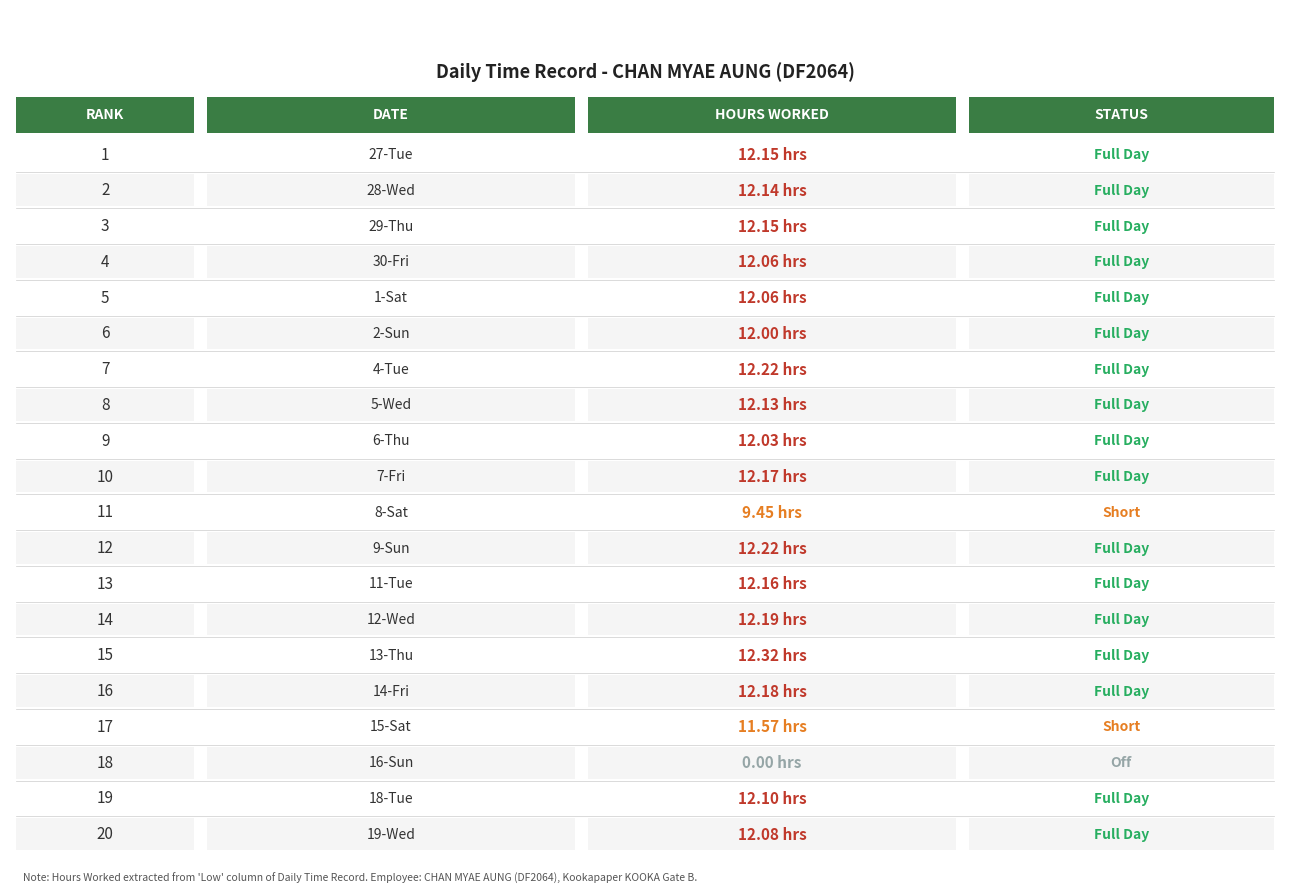

At which label is the value closest to 6?

8-Sat